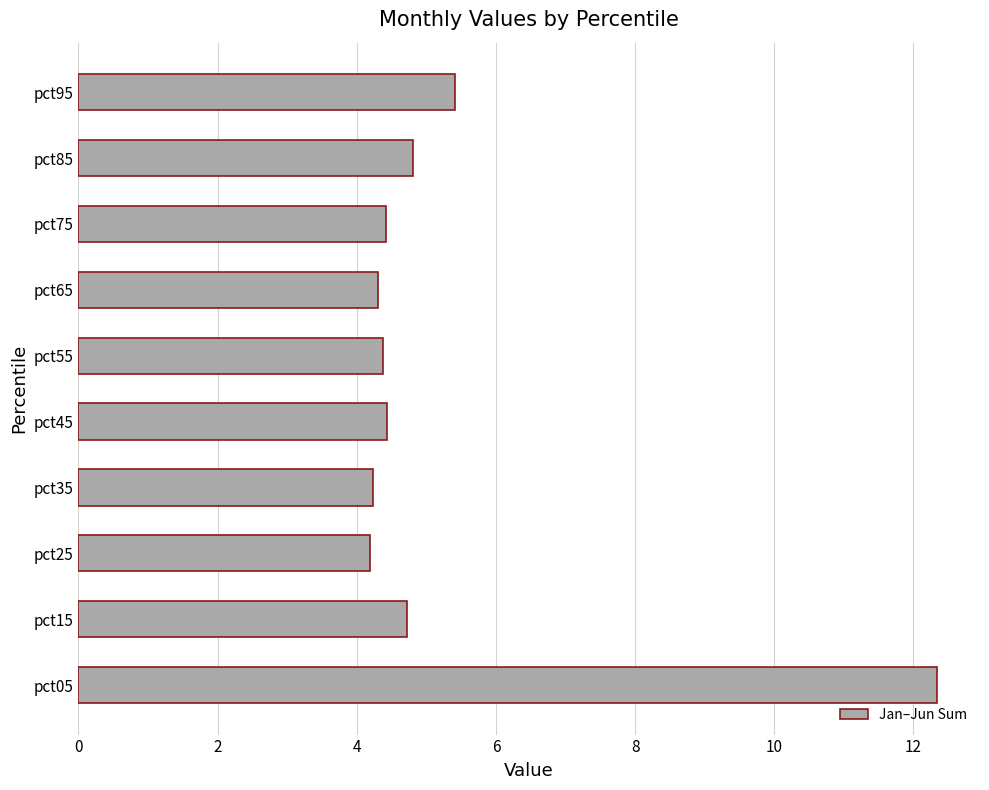

What value does the data have at pct55?

4.4